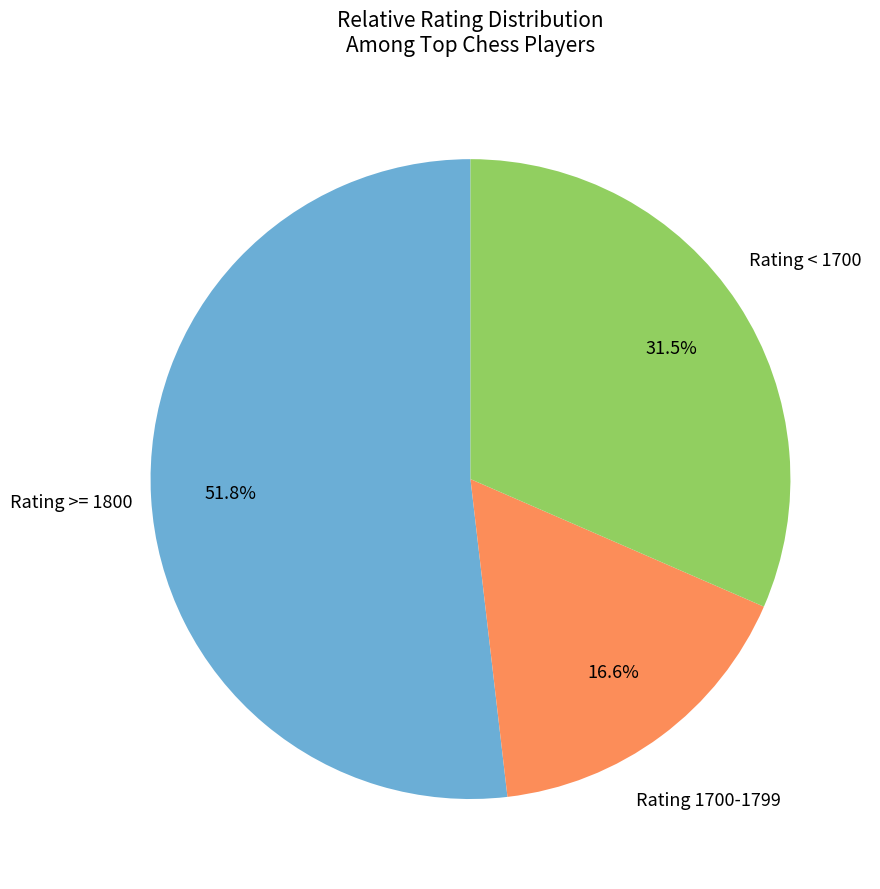

Is there any slice that represents more than half of the pie?

Yes